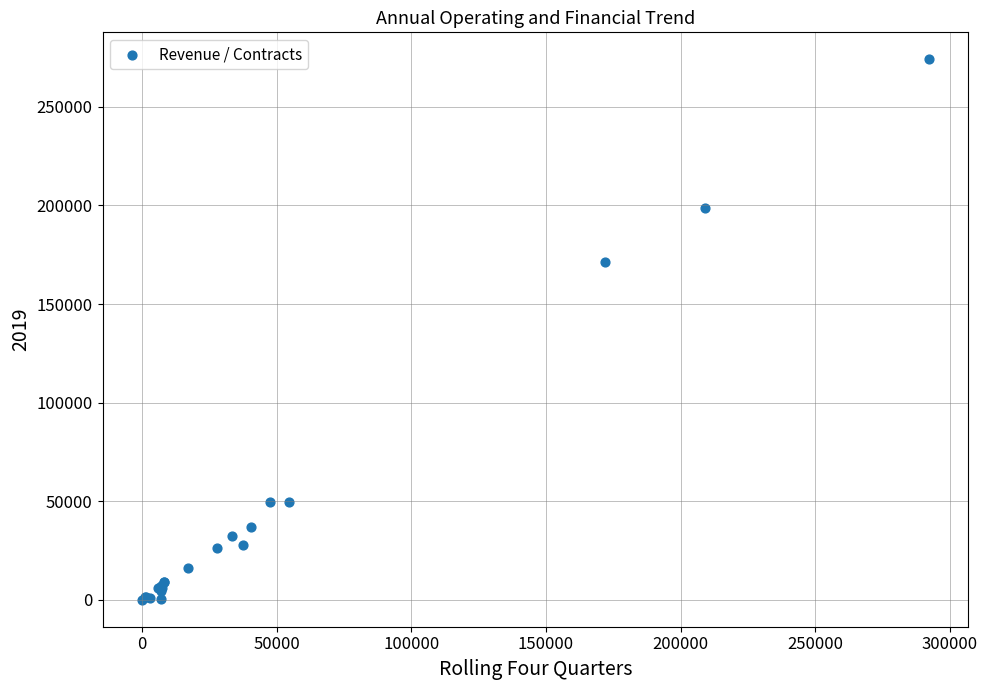

What Y value in the scatter plot is closest to 137053?

171157.0